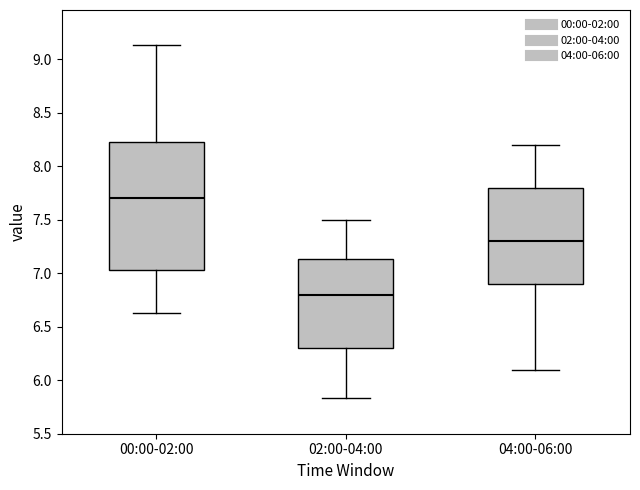

Where does the median line of the box for 00:00-02:00 sit on the y-axis? The values are not printed on the chart, so give them approximately, as read against the axis.

7.70